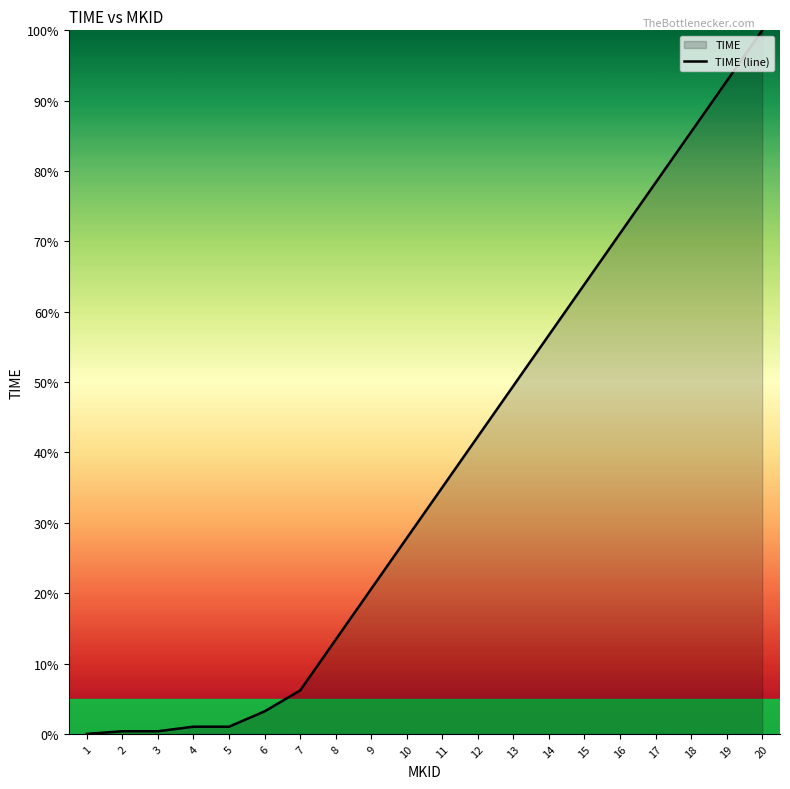

How many values are above zero?

19